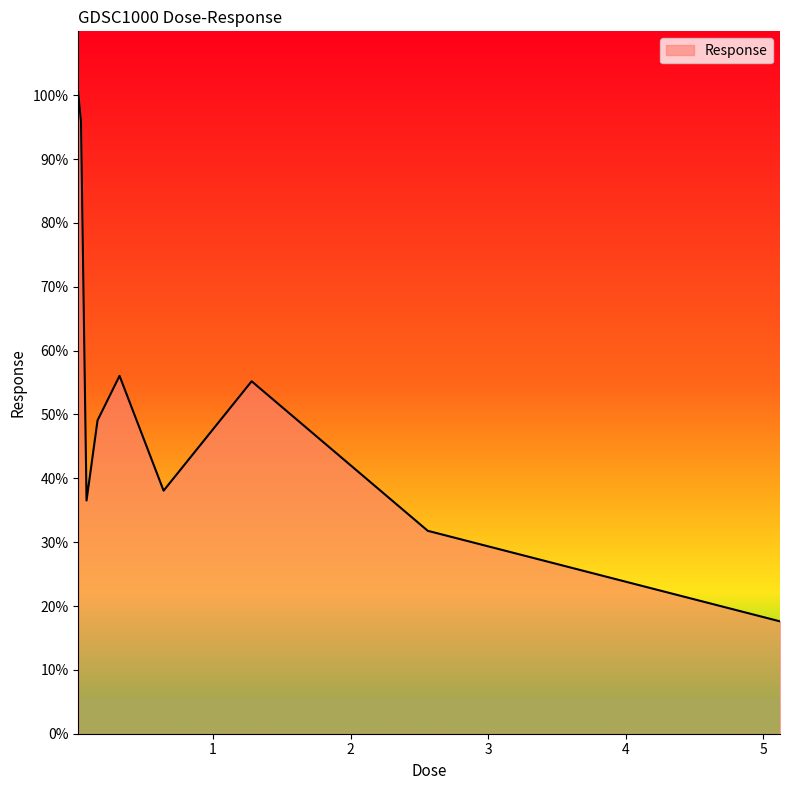

How many categories are shown in the chart?

9